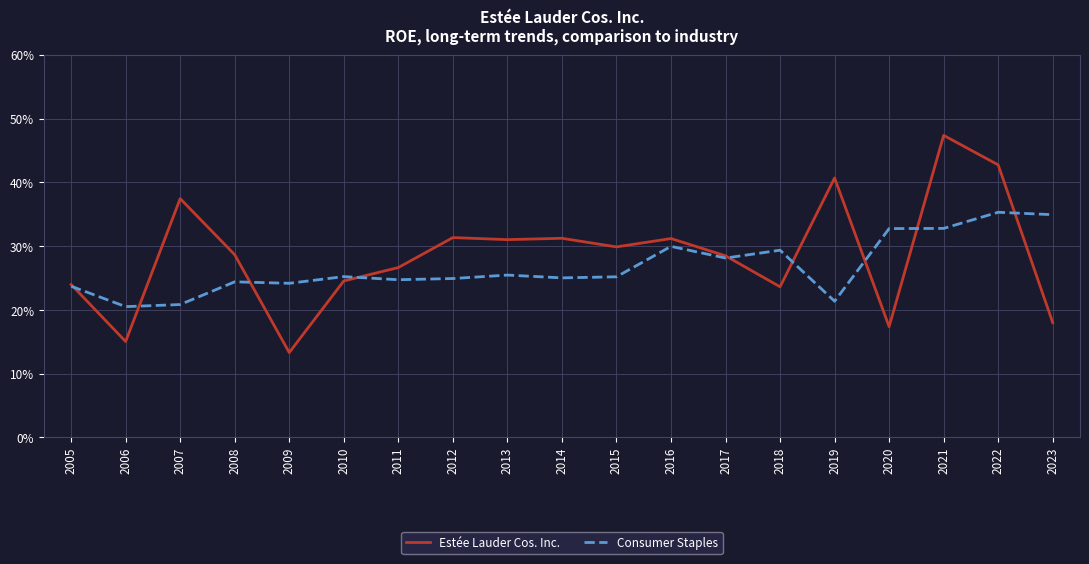

Does the chart have visible grid lines?

Yes